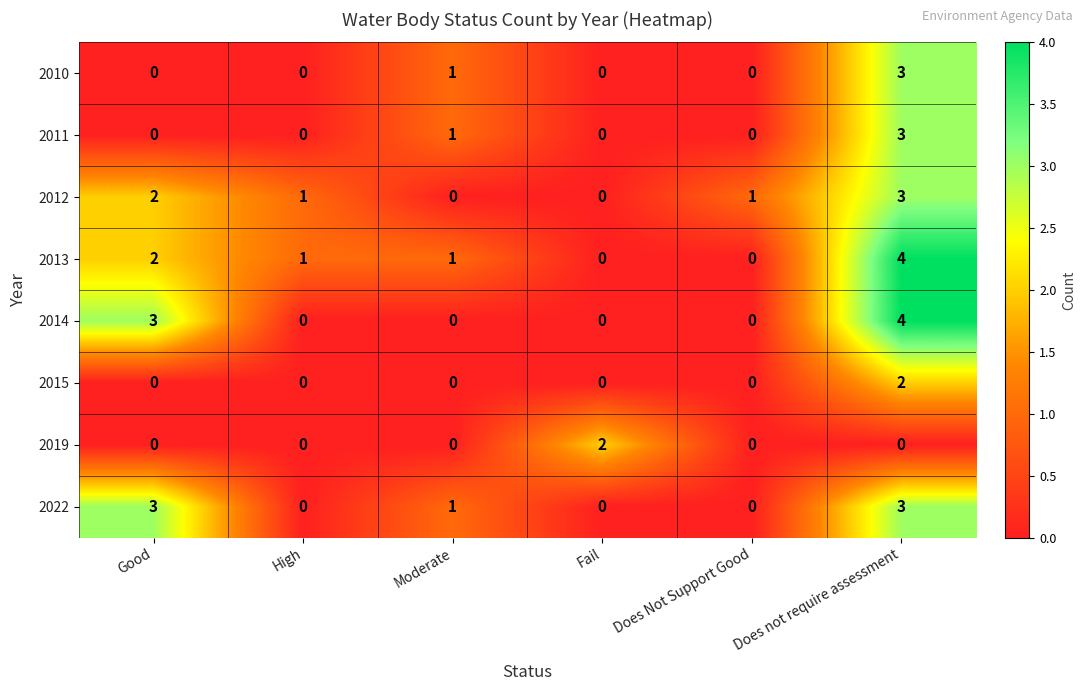

At which category is the sum across all series the highest?

Does not require assessment